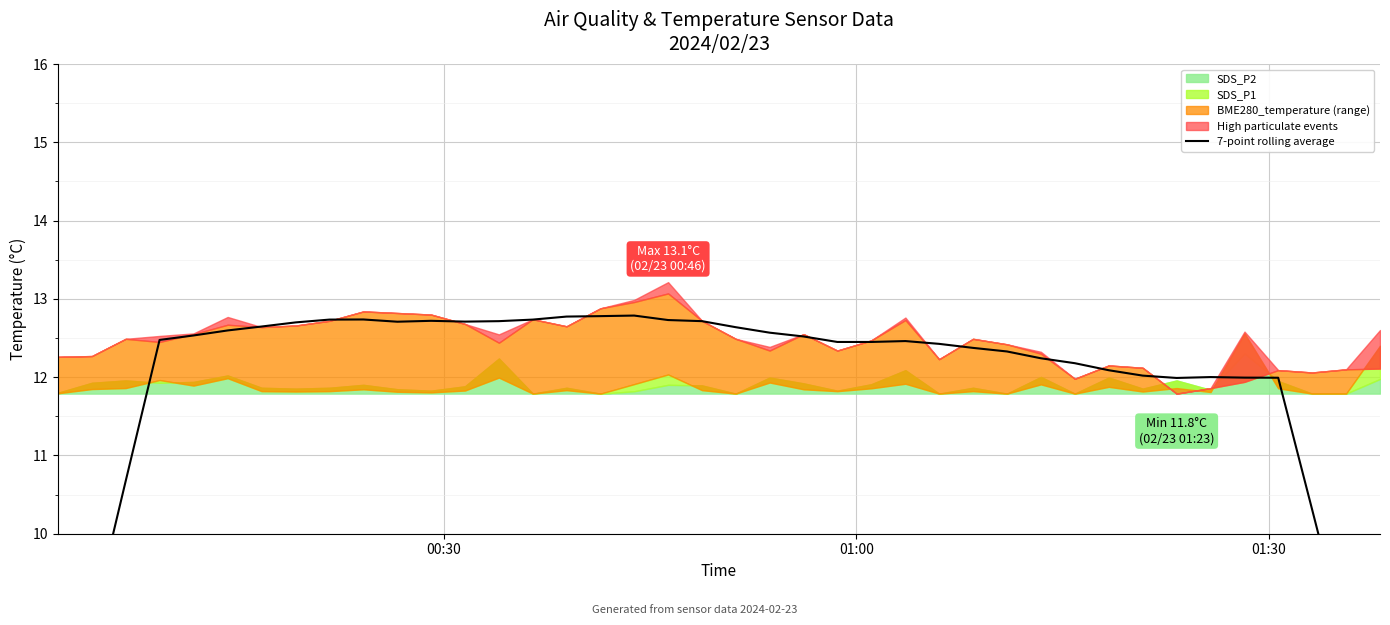

What is the difference between the maximum and minimum values?

5.9